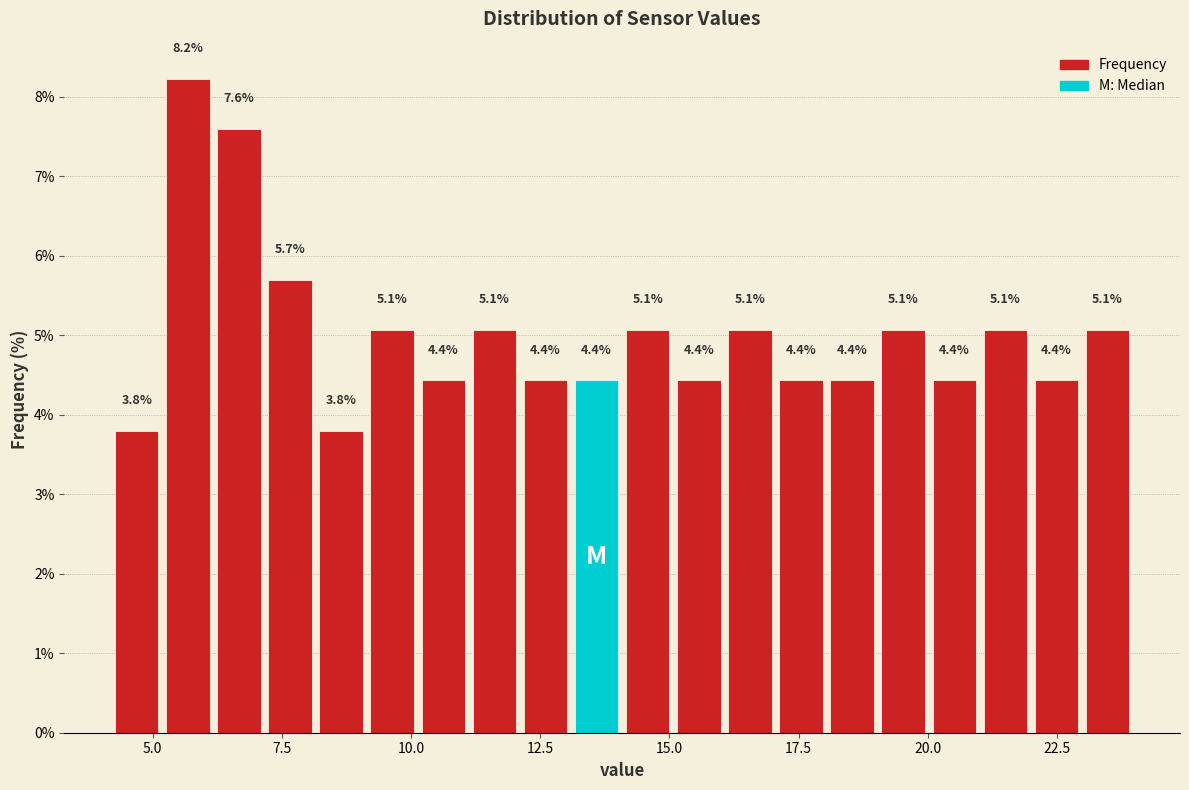

Read against the x-axis, roughly where is the centre of the tallest bar?

5.5